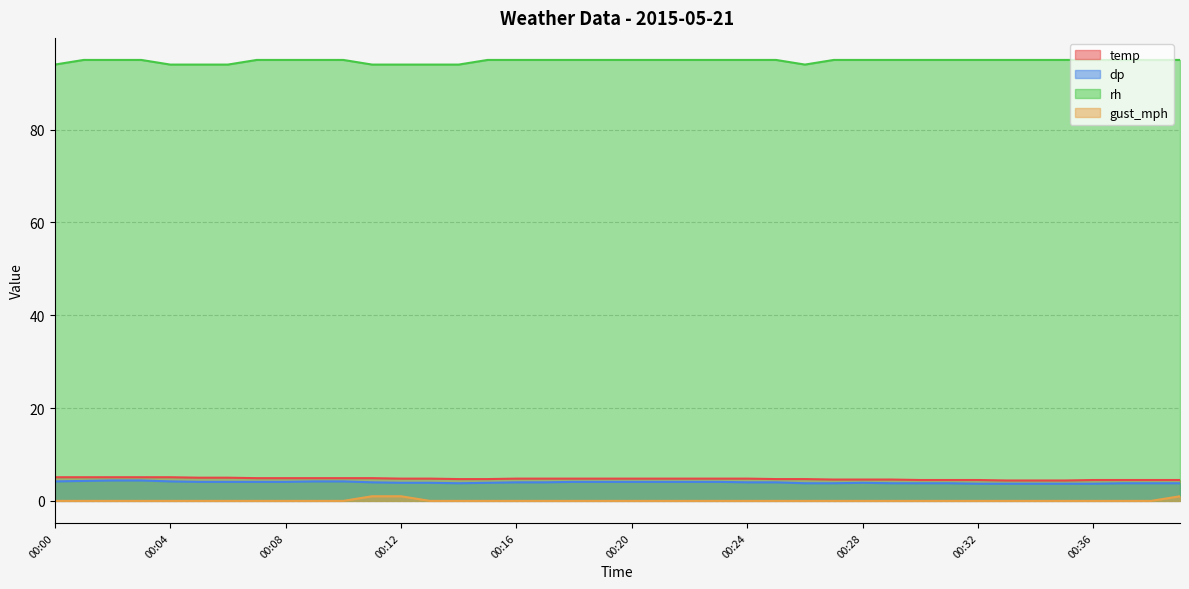

What is the difference between the maximum and minimum values in the rh series?

1.0